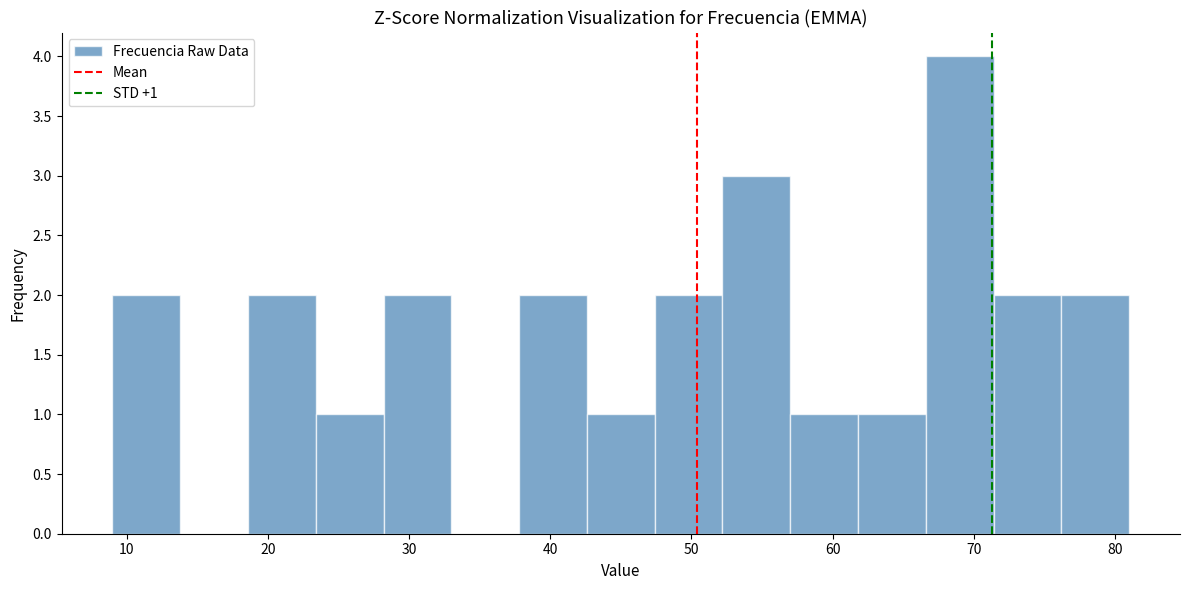

Over which range of the x-axis is the bar tallest?

66.6 to 71.4